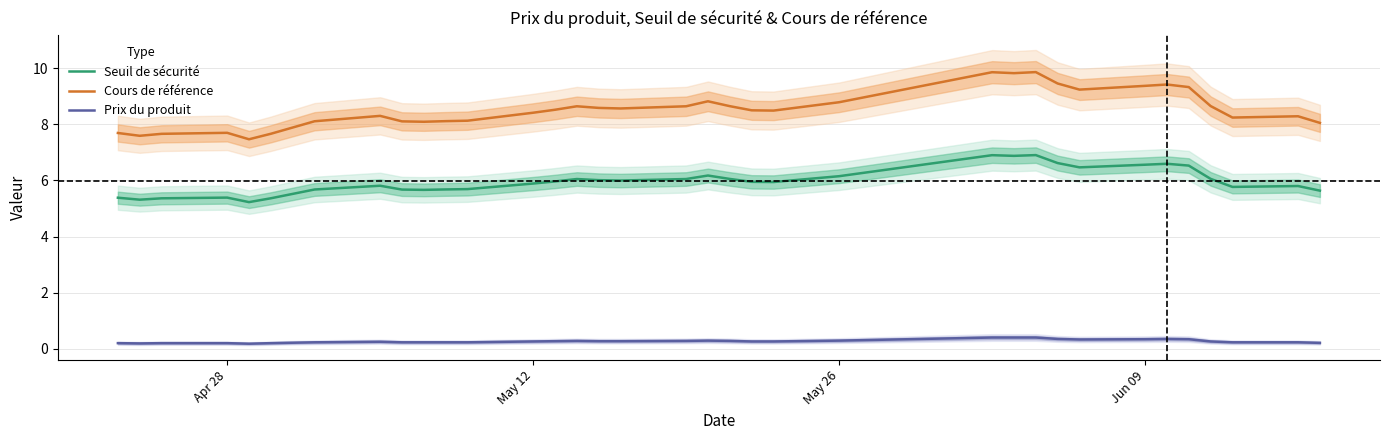

What is the value of the Prix du produit point at the 25th from the left?

0.4